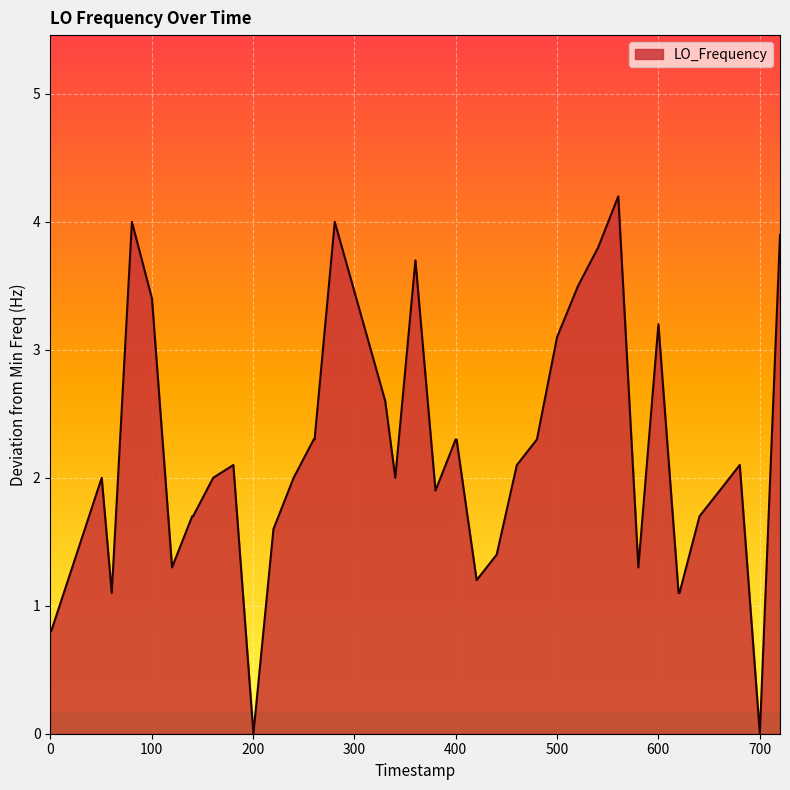

What is the maximum value shown in the chart?

4.2